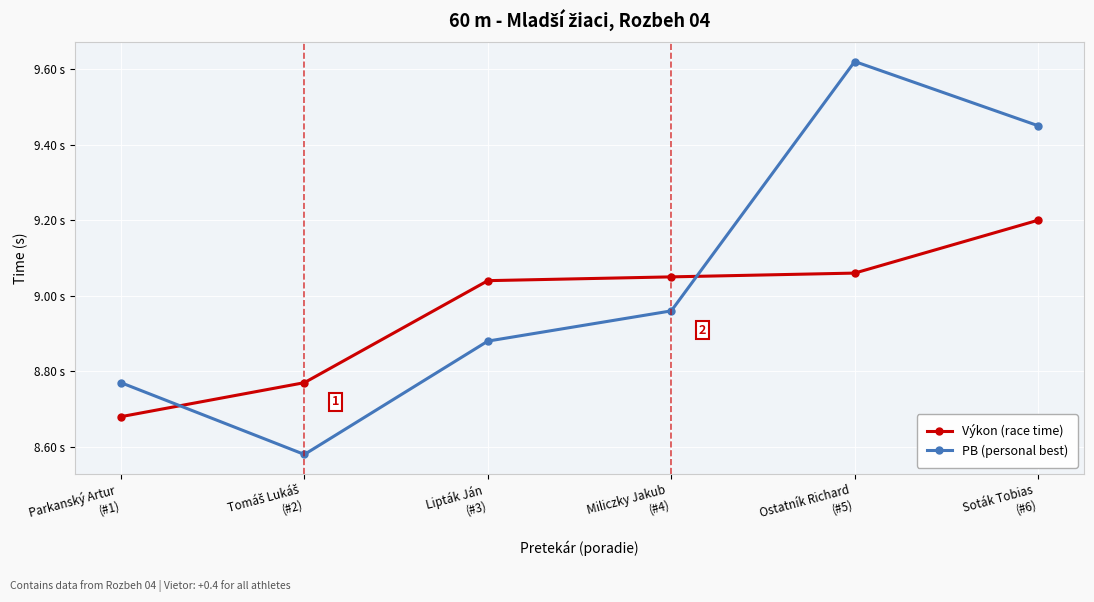

What is the lowest value of the Výkon (race time) series?

8.7